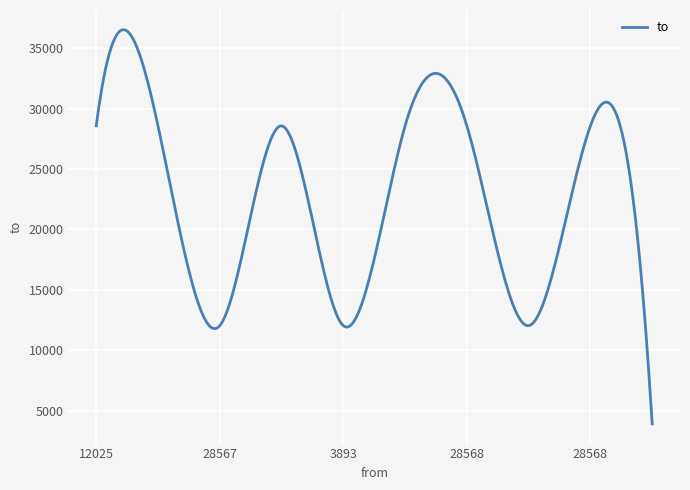

What is the difference between the maximum and minimum values?

32634.6